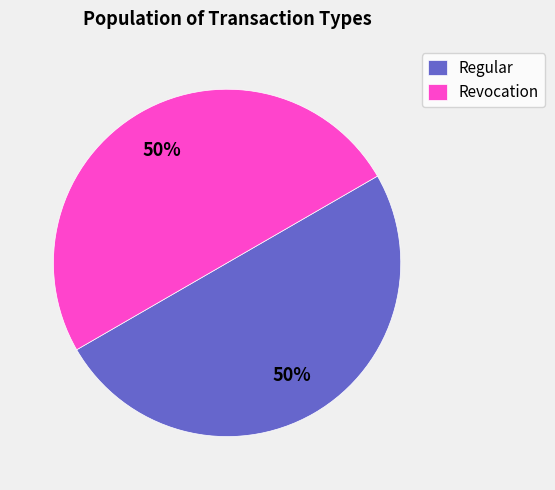

Is the sum of Revocation and Regular greater than half?

Yes